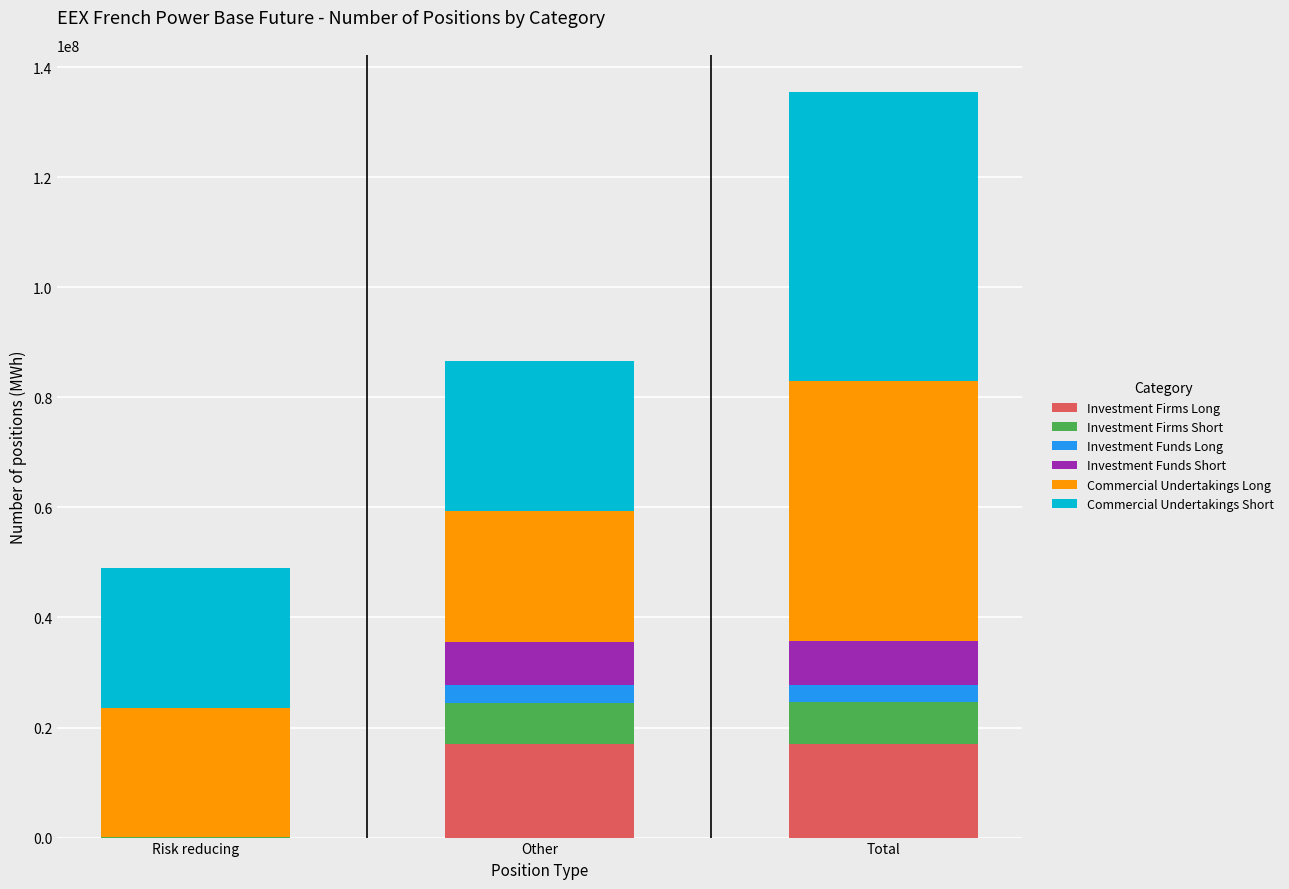

What is the sum of all Investment Firms Long values?

33934562